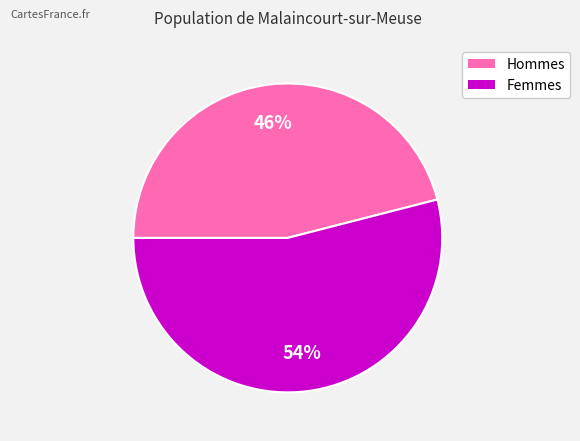

To the nearest percent, what is the difference between the largest and smallest slice percentages?

8%